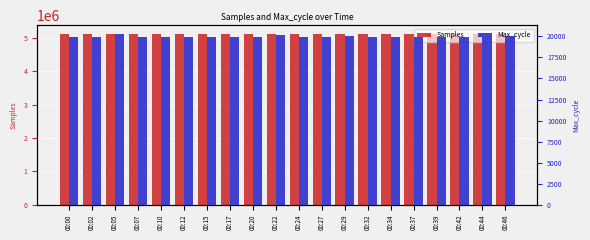

Where is Samples nearest to the value 5114934?

00:34